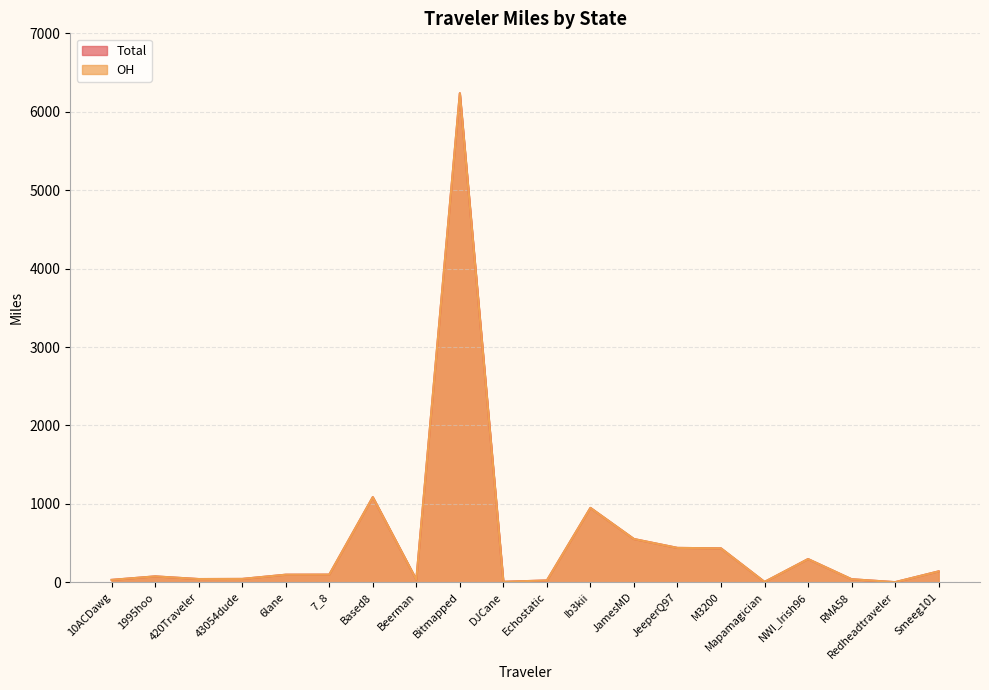

At which category does the chart reach its peak across all series?

Bitmapped